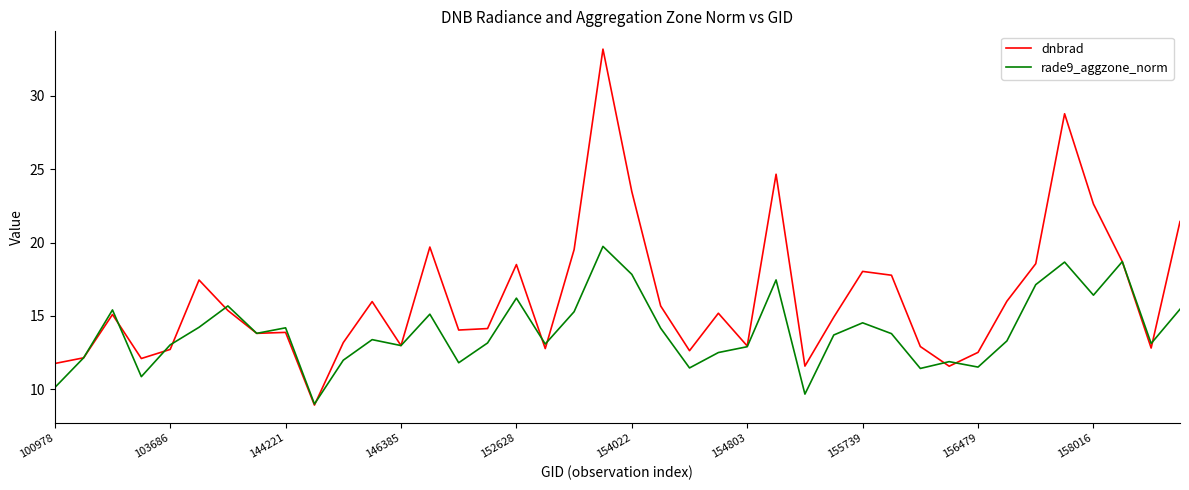

True or false: rade9_aggzone_norm has more than 2 interior local peaks.

True